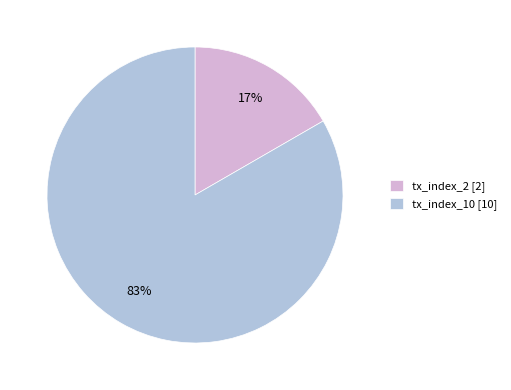

Is the sum of tx_index_2 [2] and tx_index_10 [10] greater than half?

Yes